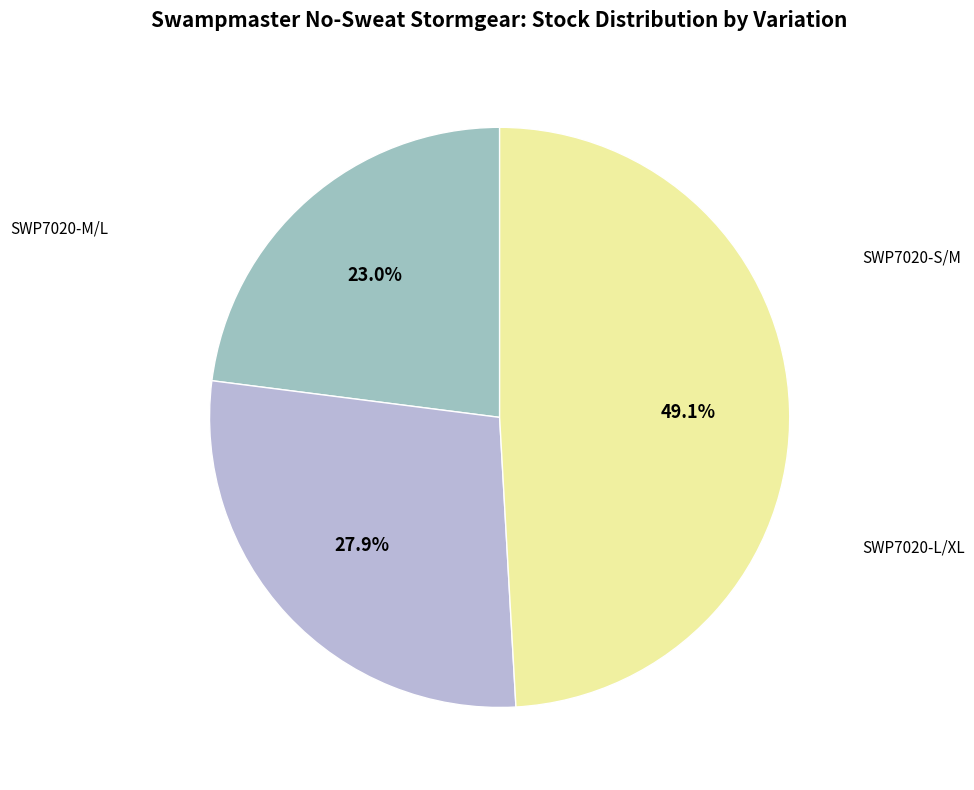

What is the largest slice in the pie chart?

SWP7020-L/XL